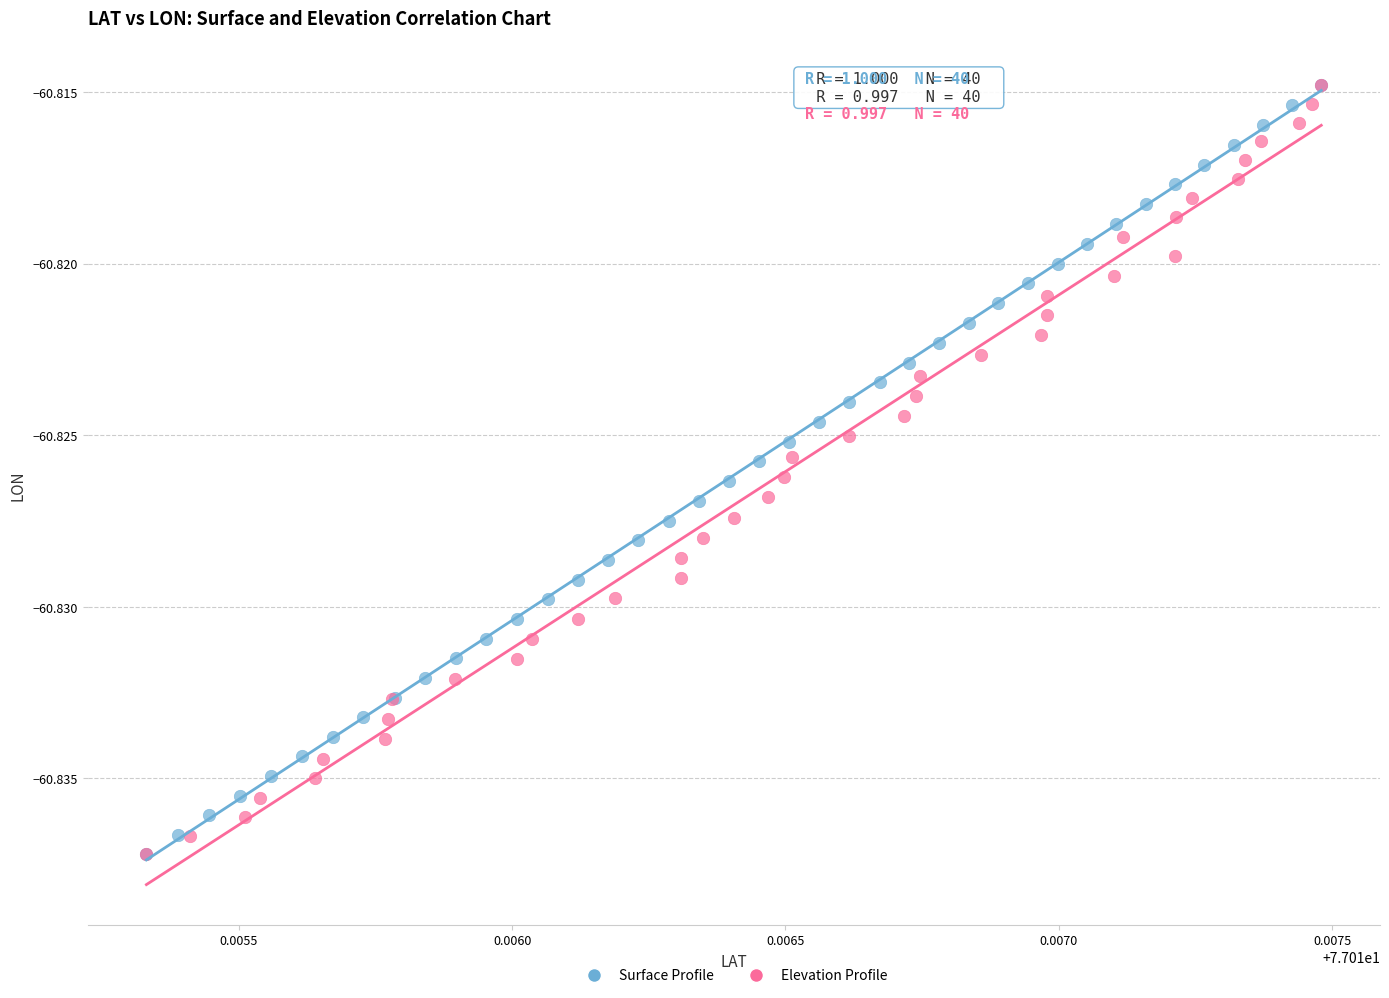

What are all the series names shown in the legend?

Surface Profile, Elevation Profile